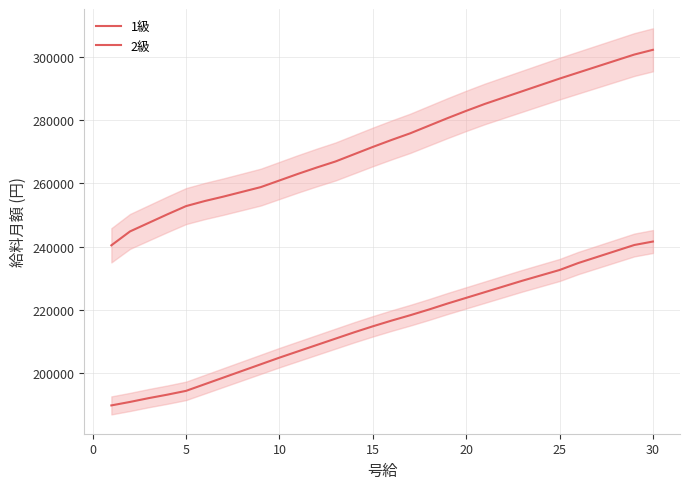

Rank the series at 0 from highest to lowest value.

2級, 1級